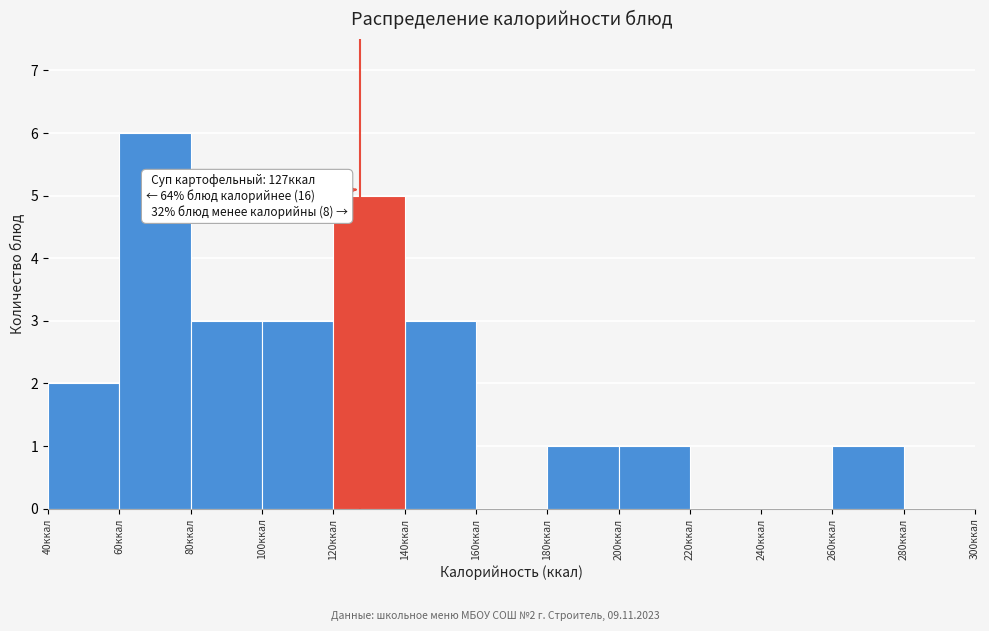

Over which range of the x-axis is the bar tallest?

60 to 80